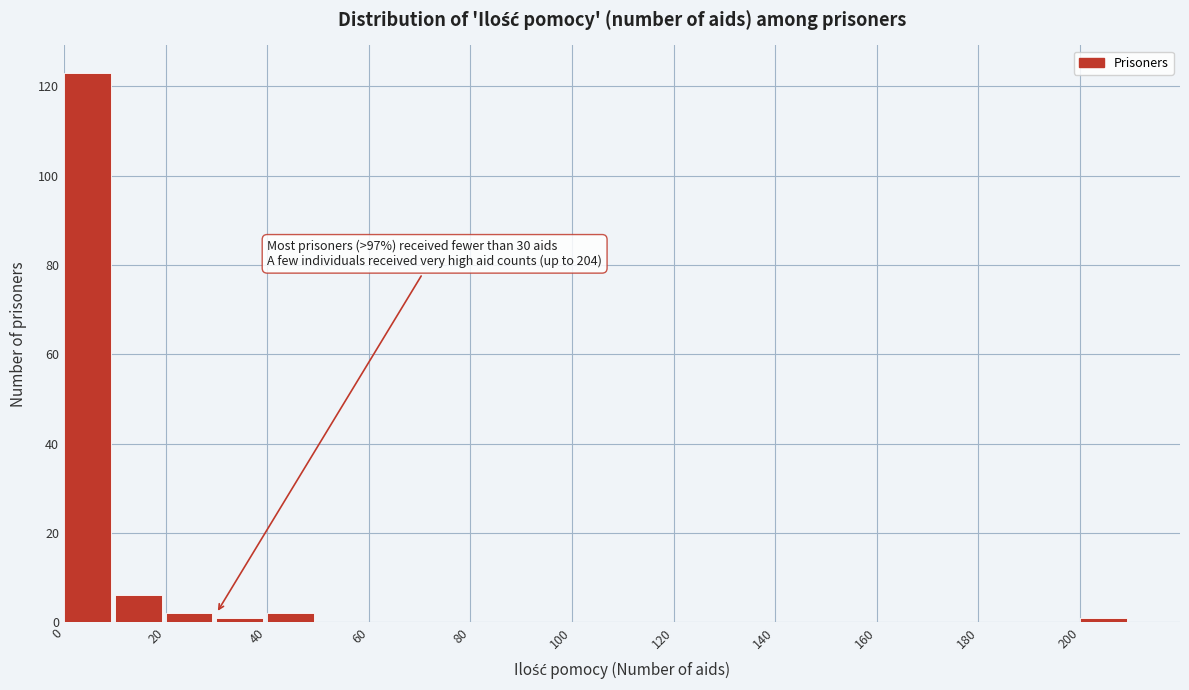

Over which range of the x-axis is the bar tallest?

0 to 10